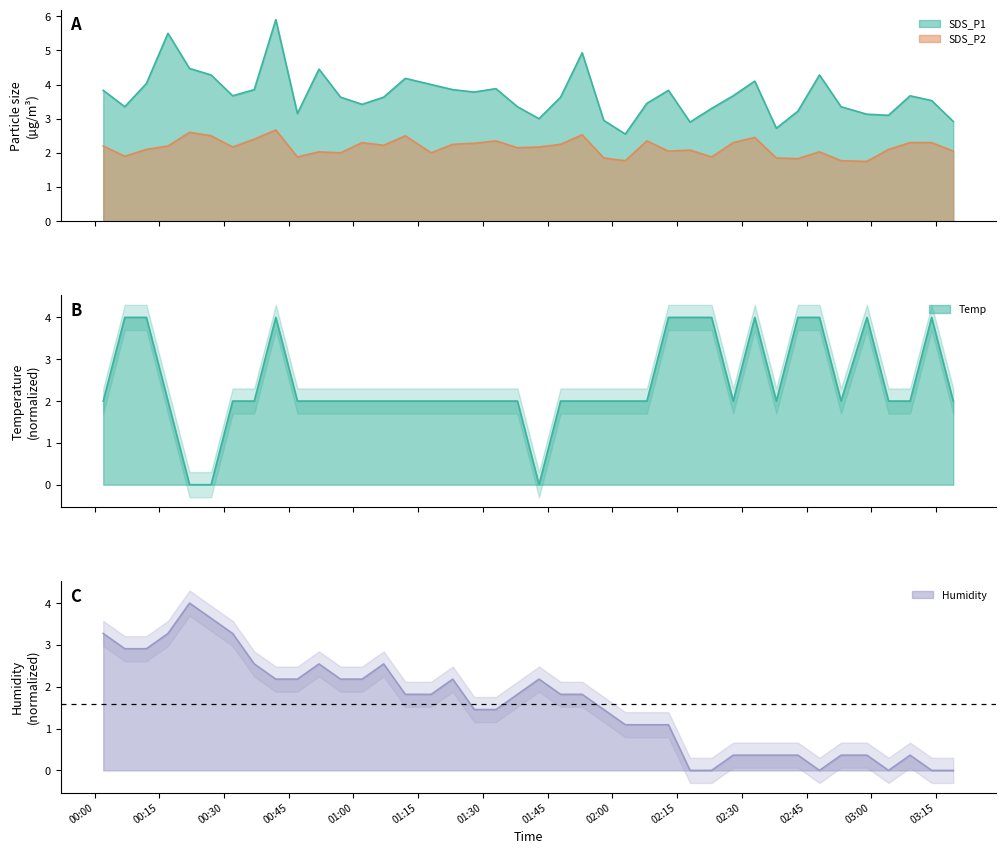

At which category is the sum across all series the highest?

2021/11/25 00:42